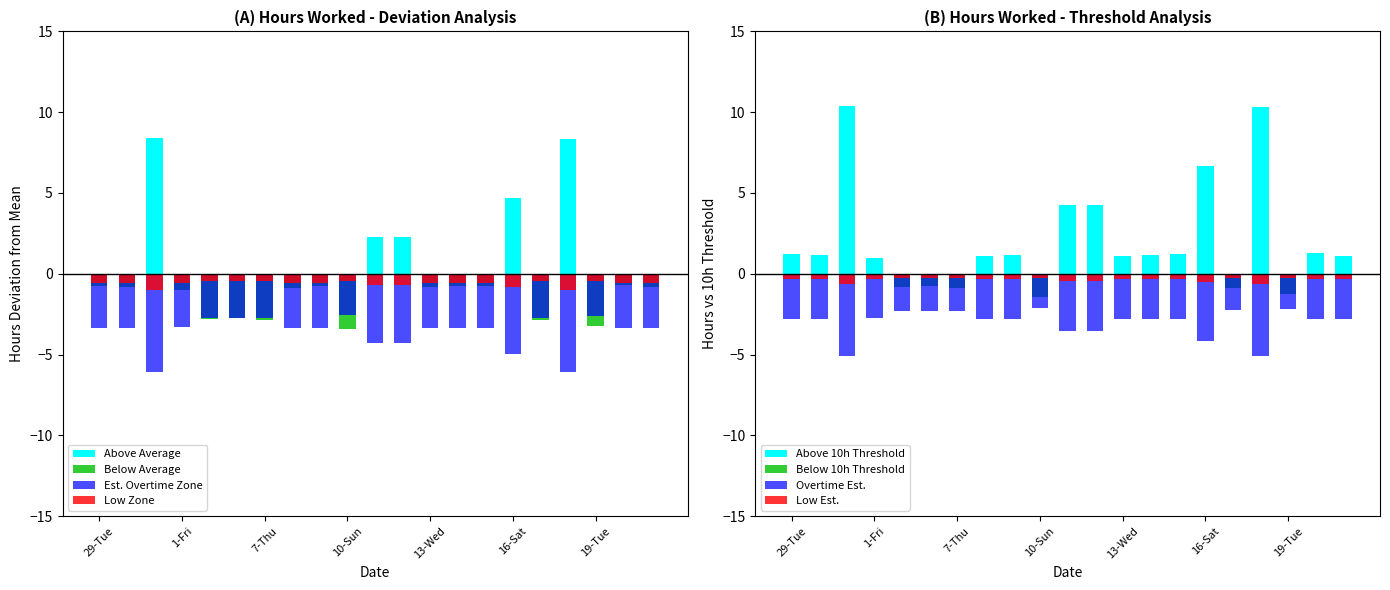

Where is the data nearest to the value 2?

11-Mon